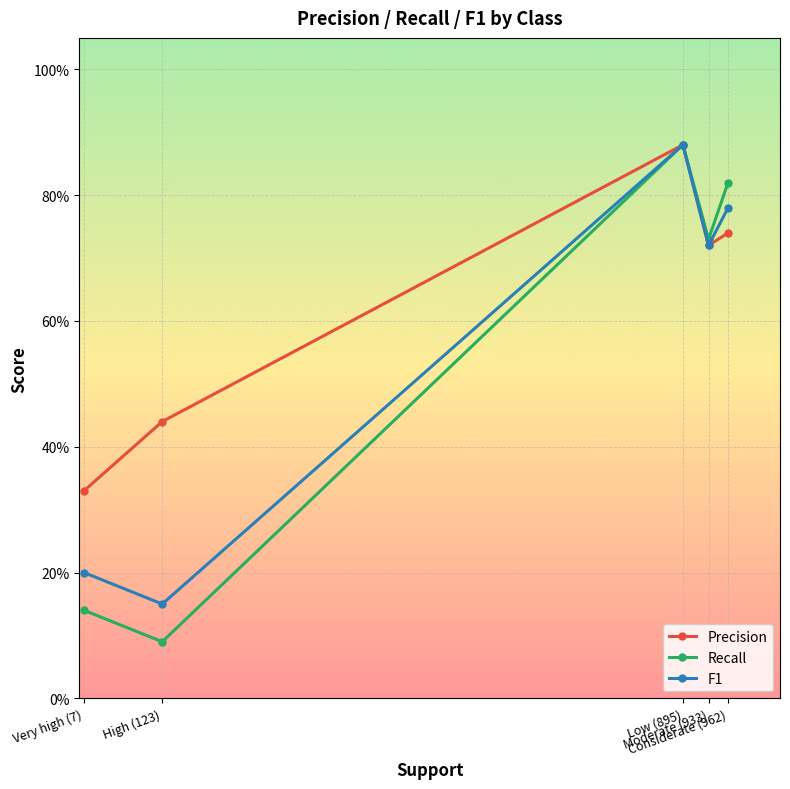

Rank the categories by Precision value from highest to lowest.

Low (895), Considerate (962), Moderate (933), High (123), Very high (7)